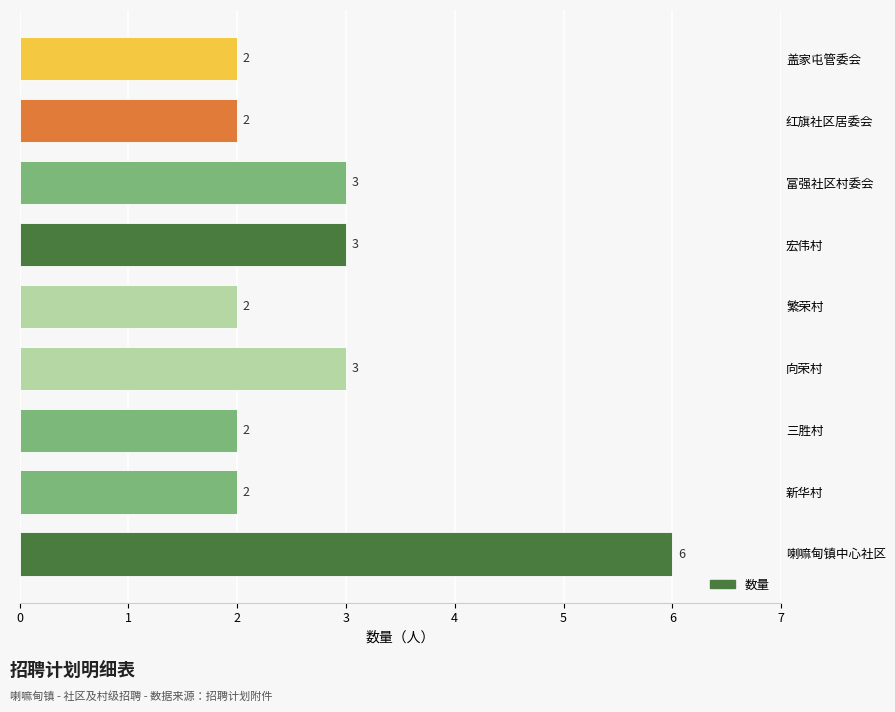

What is the difference between the maximum and minimum values?

4